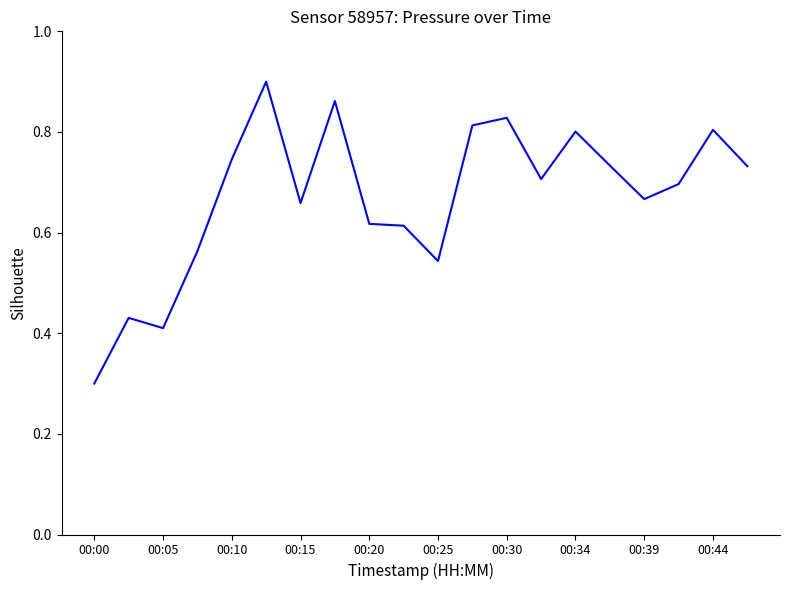

What is the minimum value shown in the chart?

0.3